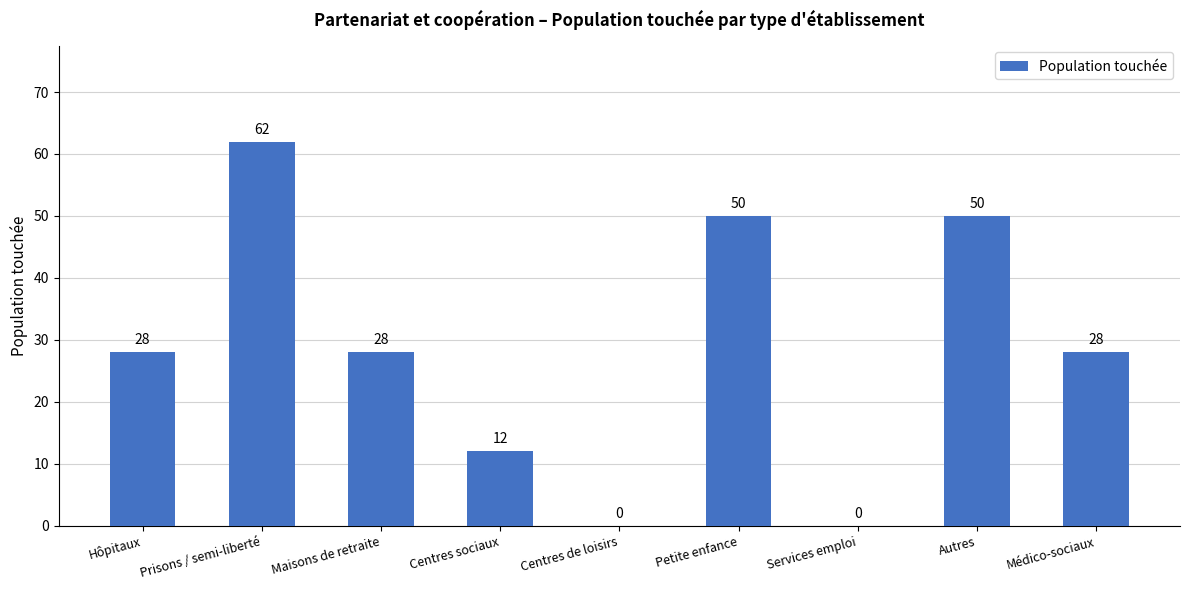

The value at Services emploi is 33. True or false?

False